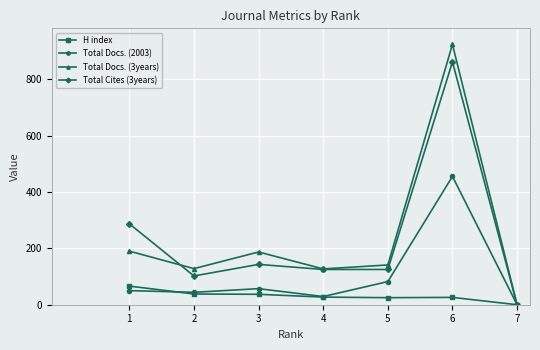

Is the value of Total Cites (3years) at 3 greater than the value of H index at 6?

Yes